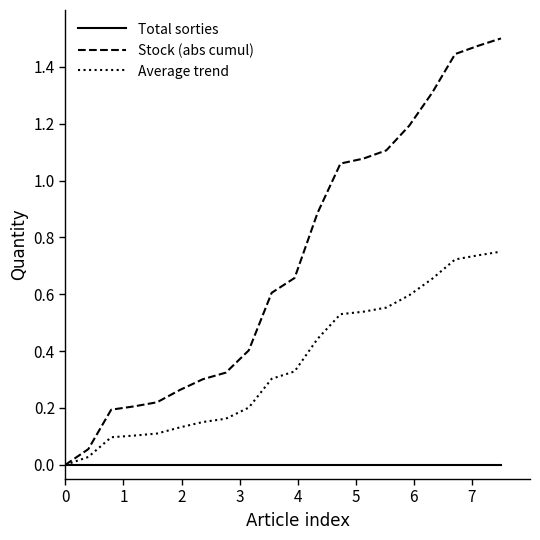

Count the number of categories in the chart.

20